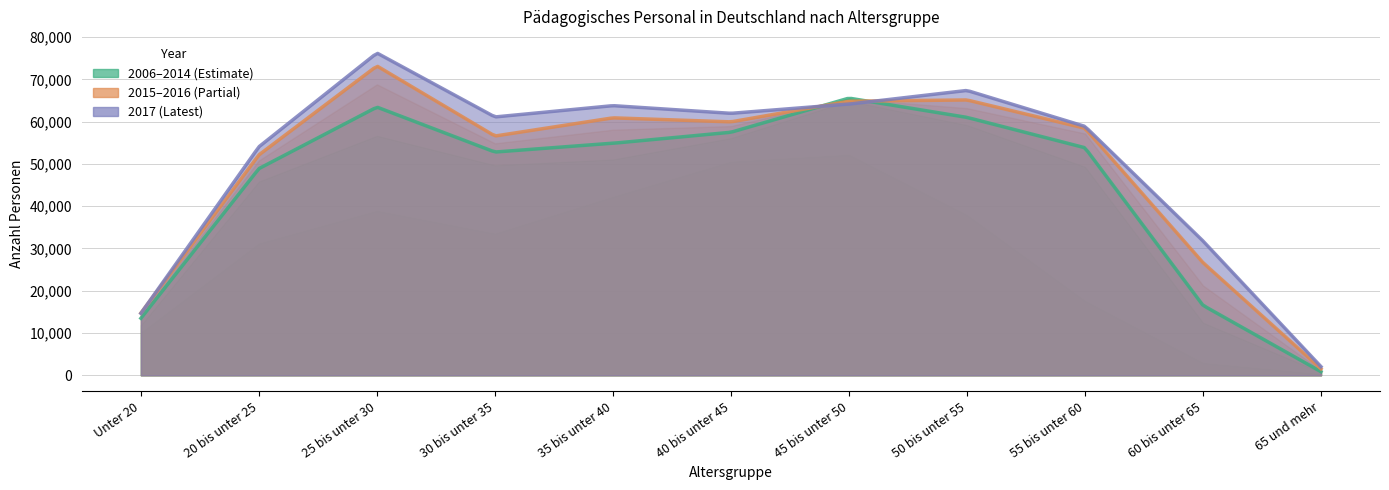

What is the sum of all 2016 values?

534202